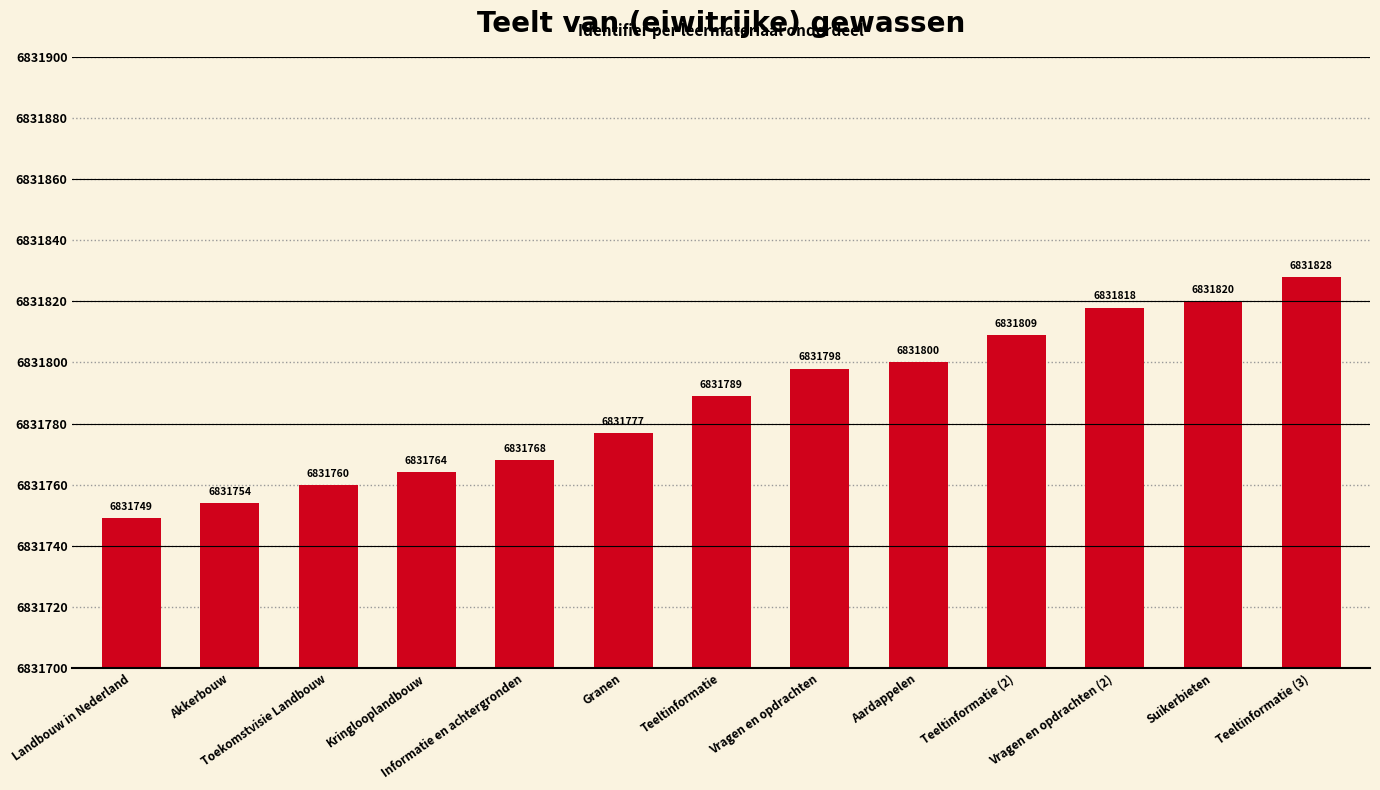

What is the difference between the maximum and minimum values?

79